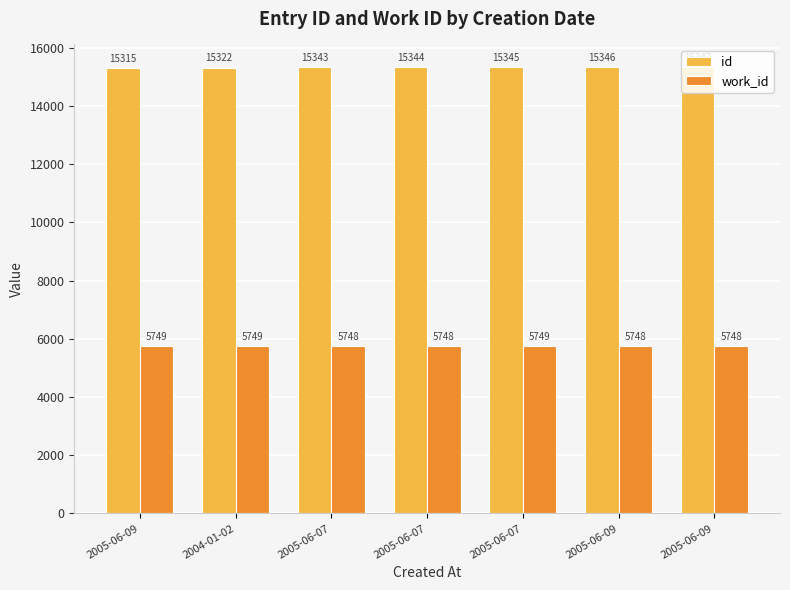

What is the difference between the maximum and second lowest values in the work_id series?

1